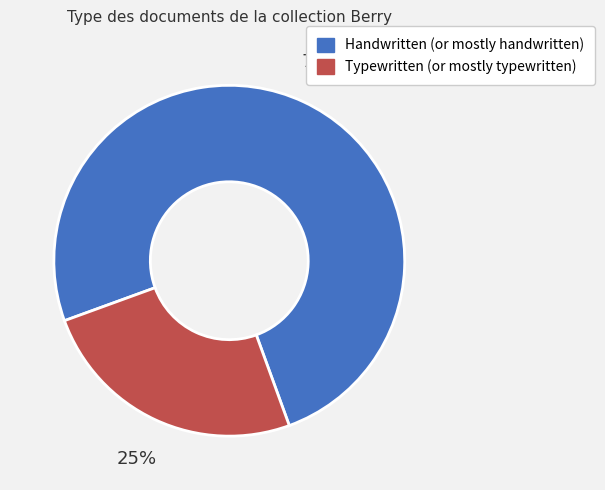

Does any single category account for the majority?

Yes